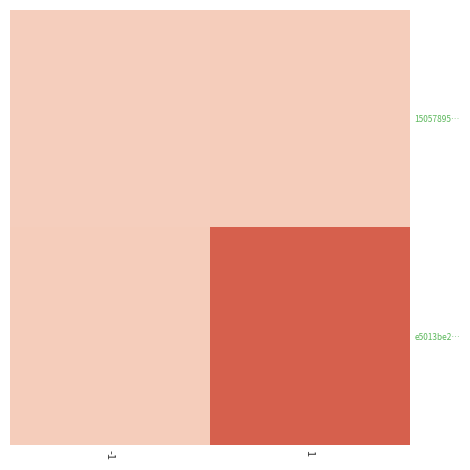

Which series has the largest range (max minus min)?

e5013be2…